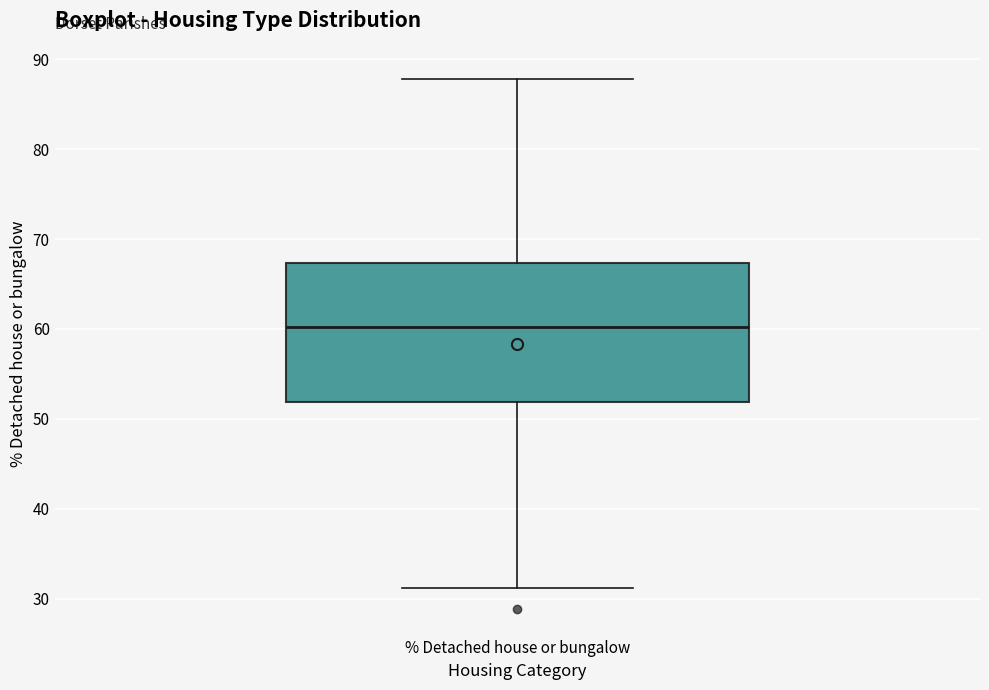

Transcribe this box plot: give where the median line is, the range the box spans, and where the two whiskers end, as read against the y-axis. The values are not printed on the chart, so give them approximately, as read against the axis.

median 60, box 52 to 67, whiskers 31 to 88